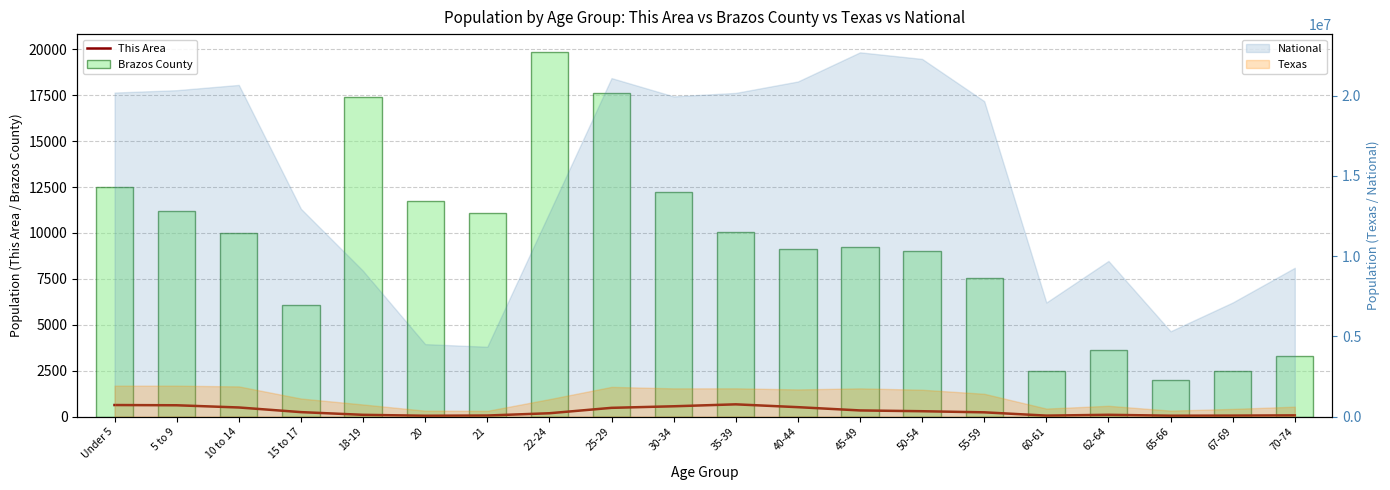

What is the difference between the maximum and minimum values in the This Area series?

621